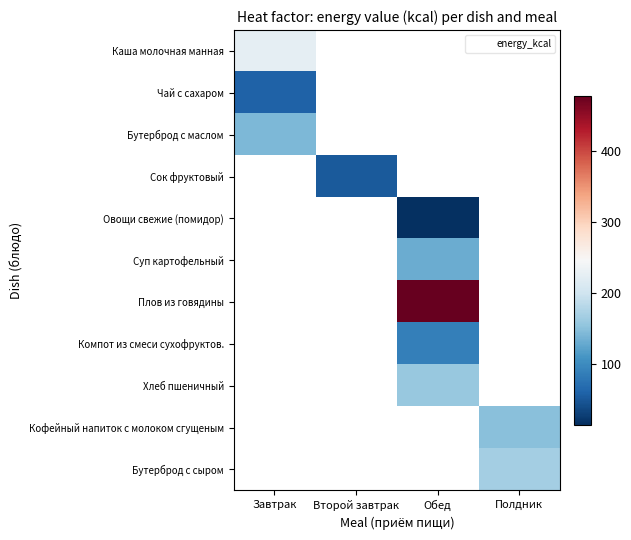

How many positive values does the Каша молочная манная series have?

1